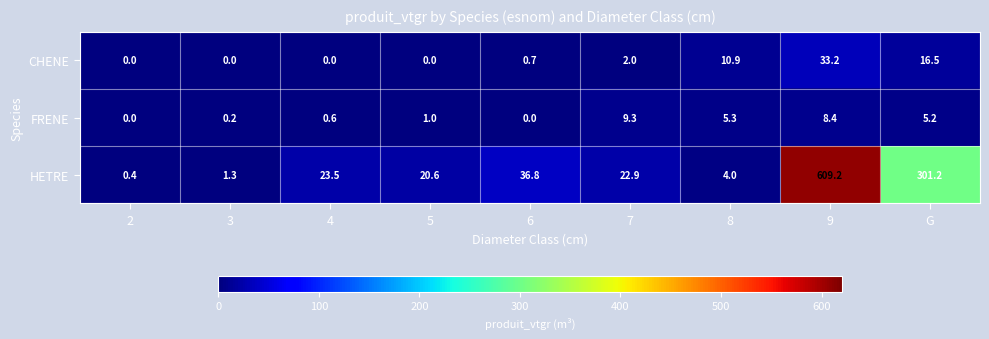

True or false: CHENE has a value of -12.9 at 5.

False